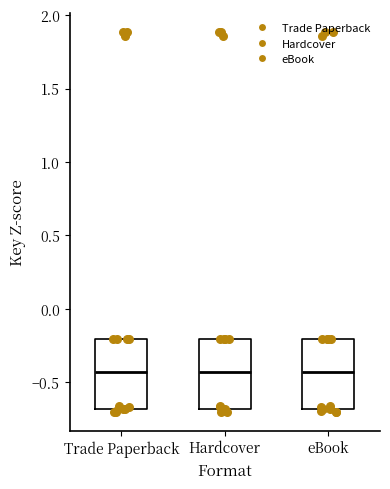

Reading left to right, read every box against the y-axis: the position of its median line, the range the box covers, and the ends of its whiskers. The values are not printed on the chart, so give them approximately, as read against the axis.

Trade Paperback: median -0.45, box -0.70 to -0.20, whiskers -0.70 (just below the box's lower edge) to -0.20
Hardcover: median -0.45, box -0.70 to -0.20, whiskers -0.70 (just below the box's lower edge) to -0.20
eBook: median -0.45, box -0.70 to -0.20, whiskers -0.70 (just below the box's lower edge) to -0.20